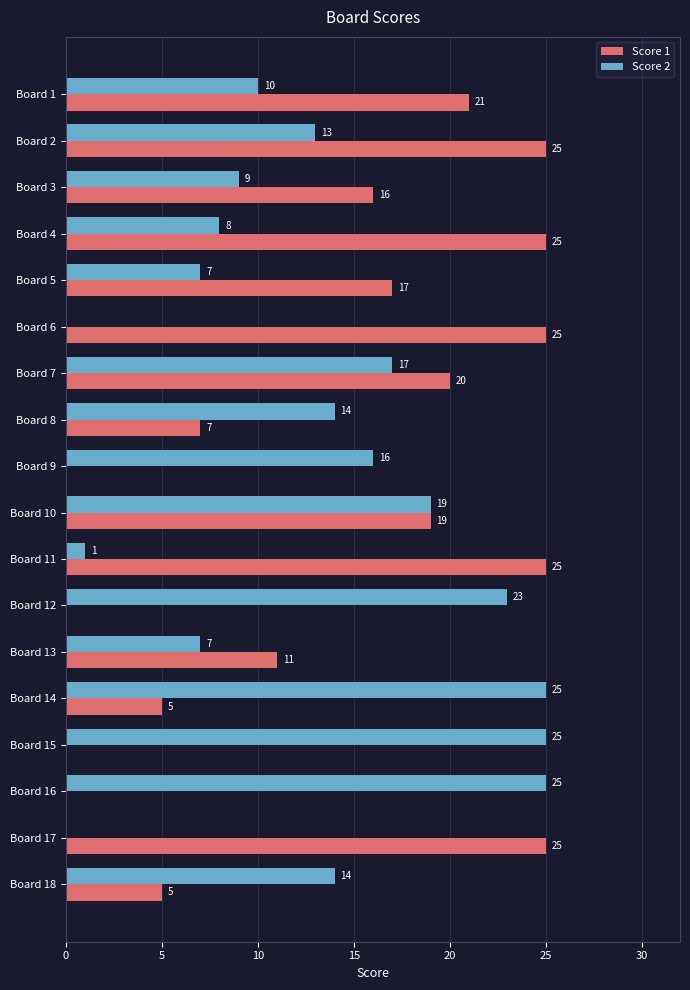

The value of Score 2 at Board 3 is 6. True or false?

False